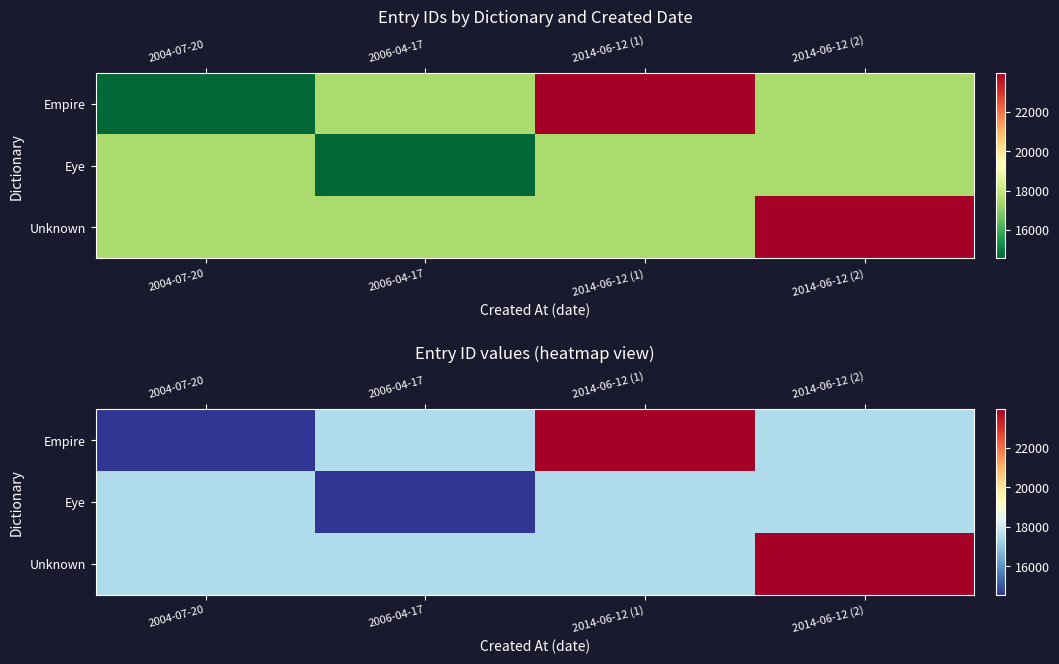

List the labels in order of Unknown value, smallest first.

2004-07-20, 2006-04-17, 2014-06-12 (1), 2014-06-12 (2)